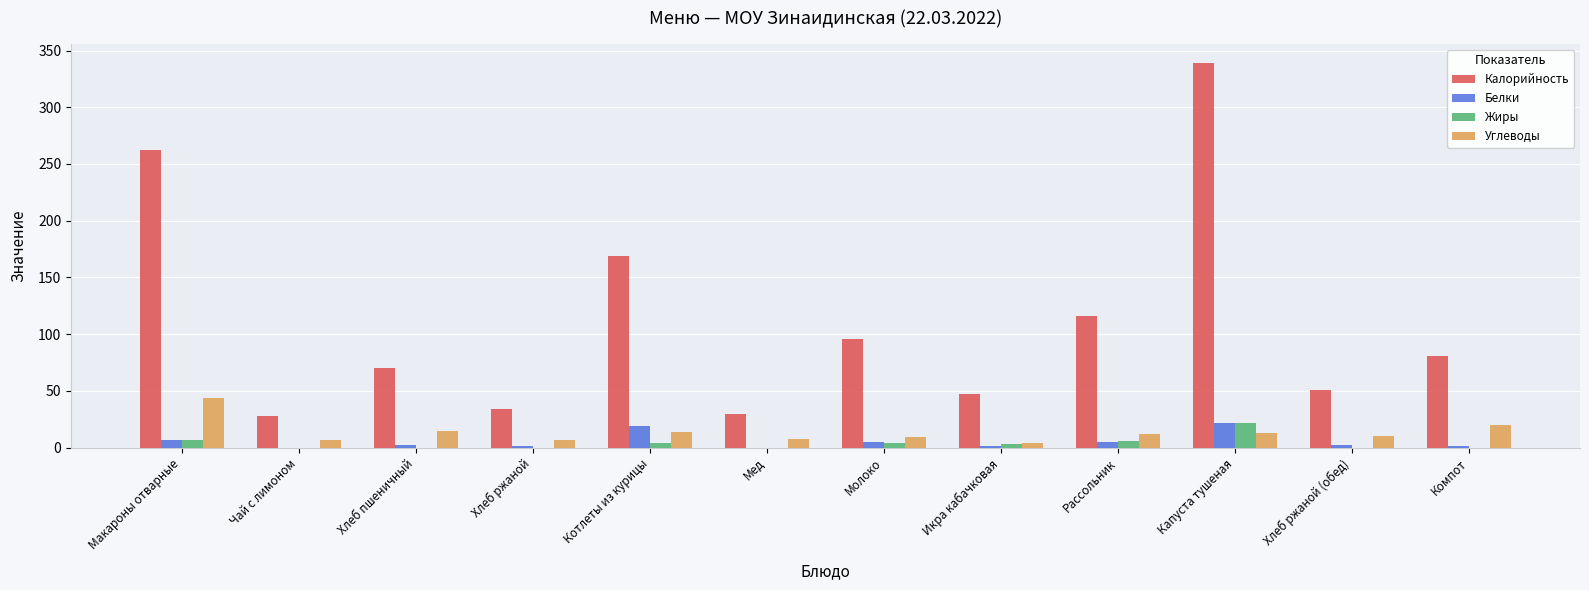

Is it true that Жиры equals 4.0 at Котлеты из курицы?

True